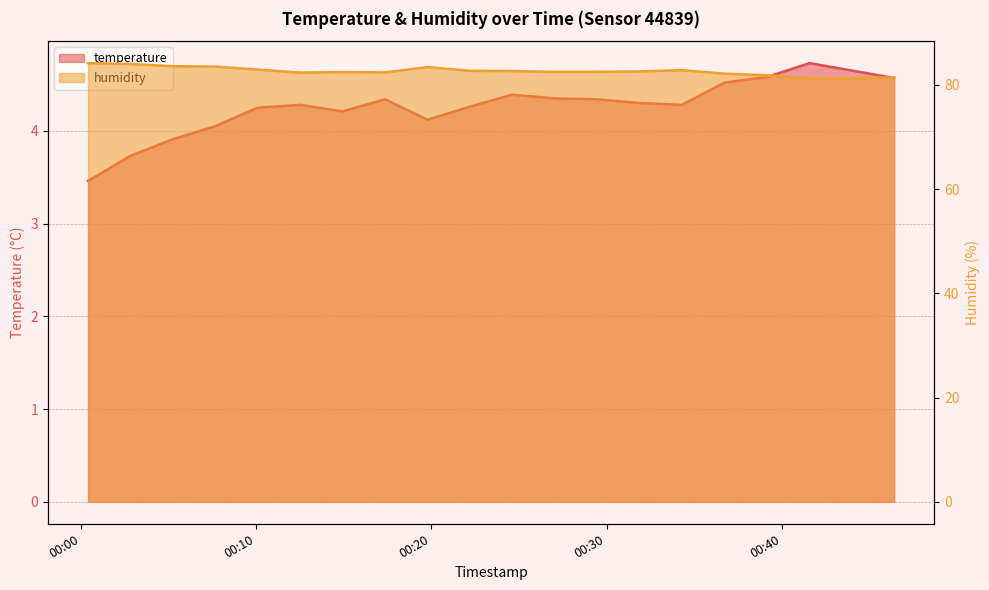

Where does the humidity series first go above 82?

2023-03-04T00:00:23